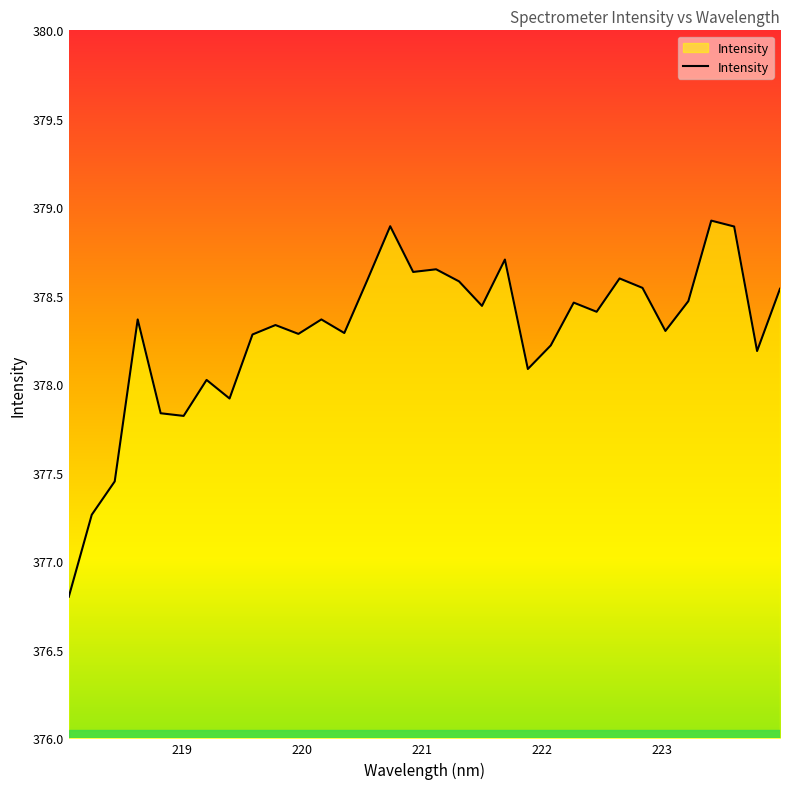

What is the minimum value shown in the chart?

376.8